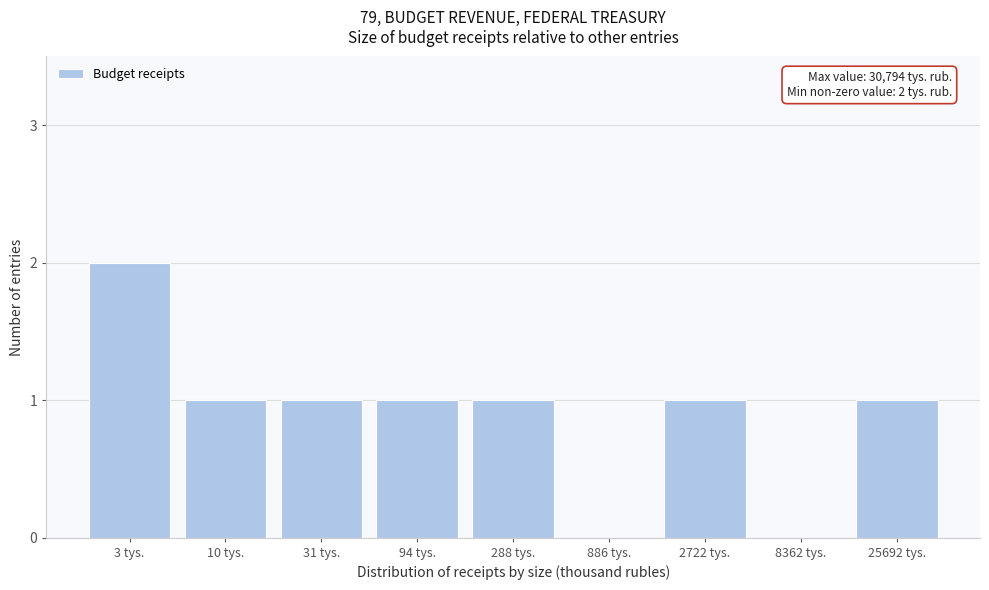

Reading right to left, what are all the values shown in this chart?

25692 tys.=1	8362 tys.=0	2722 tys.=1	886 tys.=0	288 tys.=1	94 tys.=1	31 tys.=1	10 tys.=1	3 tys.=2